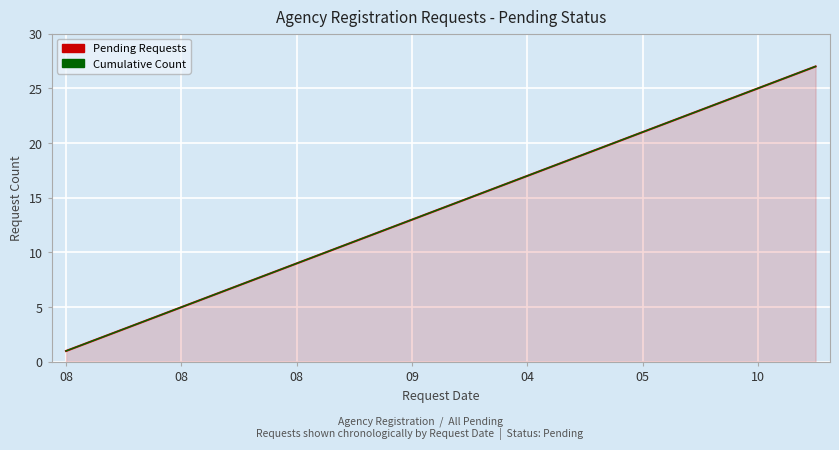

What is the label of the 24th point from the left?

23